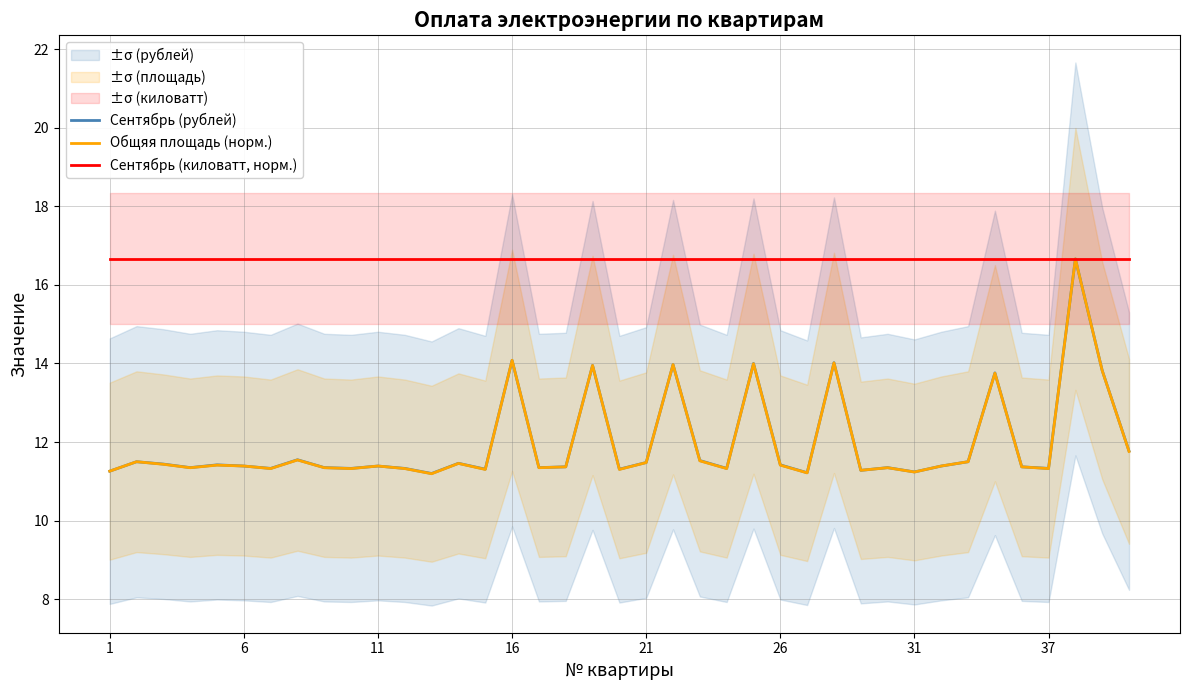

What is the maximum value for Общяя площадь (норм.)?

16.7